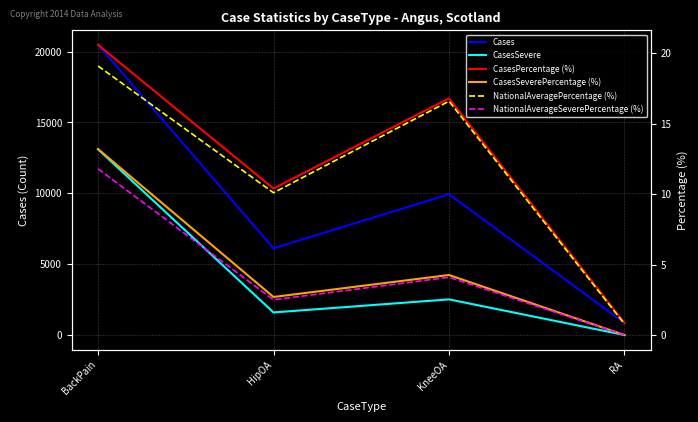

What is the label of the 3rd point from the right?

HipOA